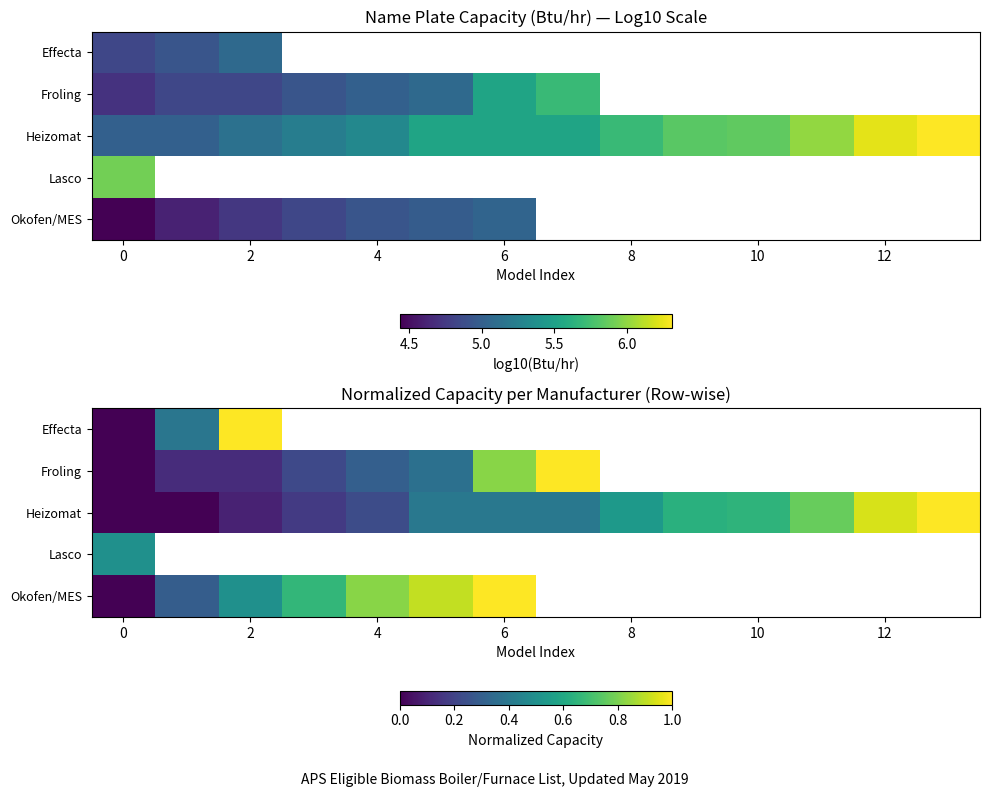

List the series in order of their peak value, lowest first.

Lasco, Effecta, Froling, Heizomat, Okofen/MES